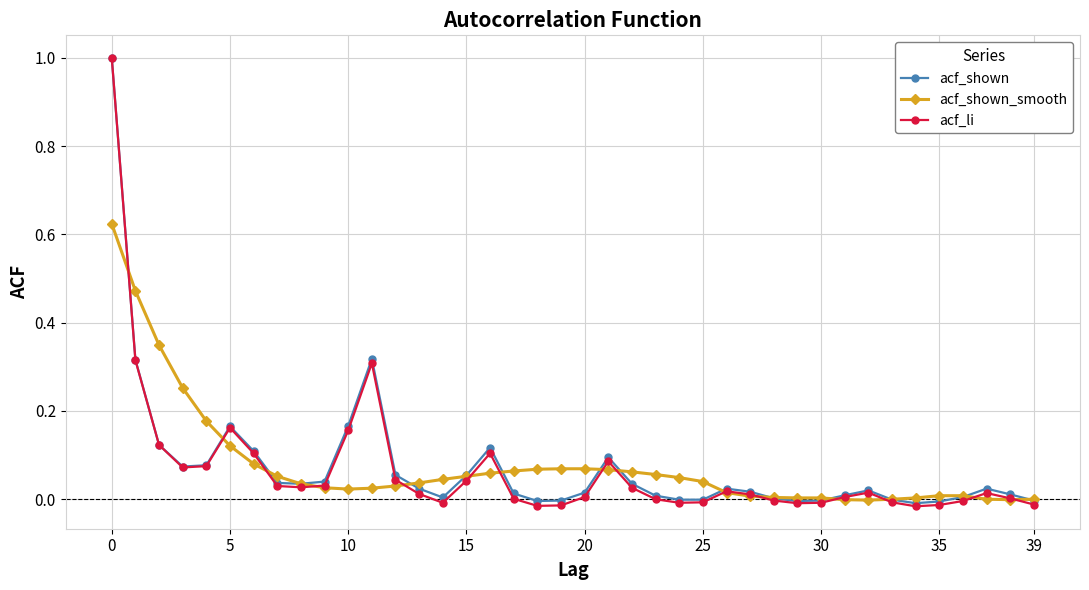

What is the maximum value for acf_shown?

1.0